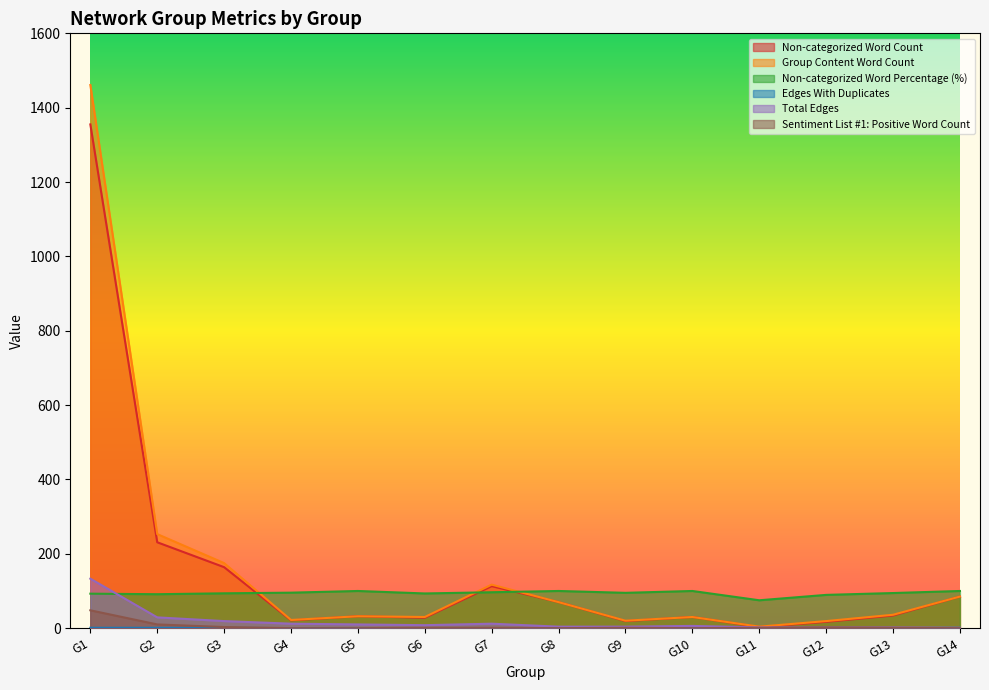

True or false: Edges With Duplicates has a value of 0.0 at G6.

True